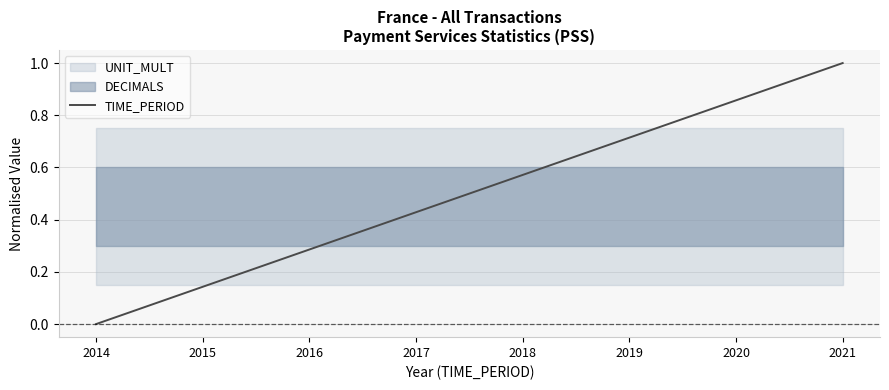

Between 2015 and 2016, which is larger?

2016